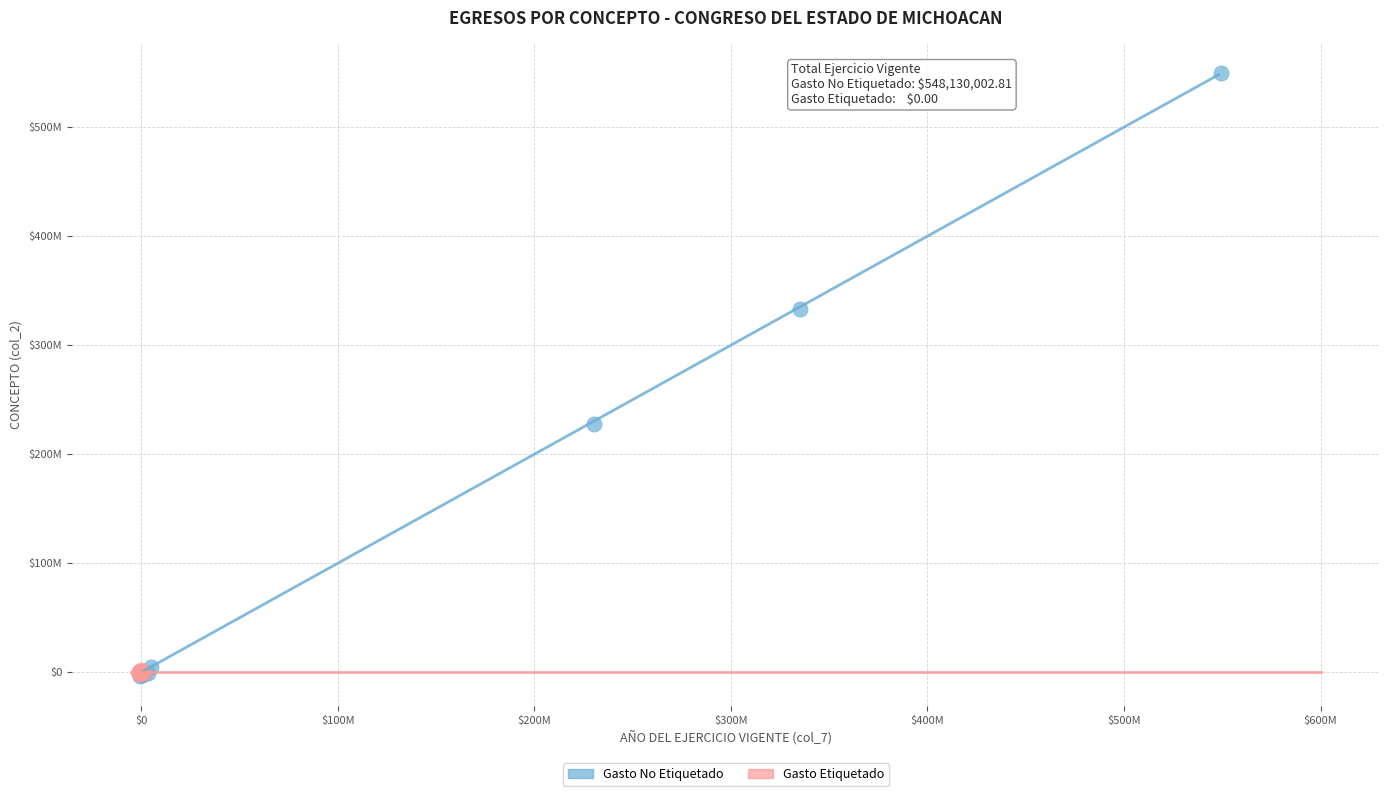

What are all the series names shown in the legend?

Gasto No Etiquetado, Gasto Etiquetado